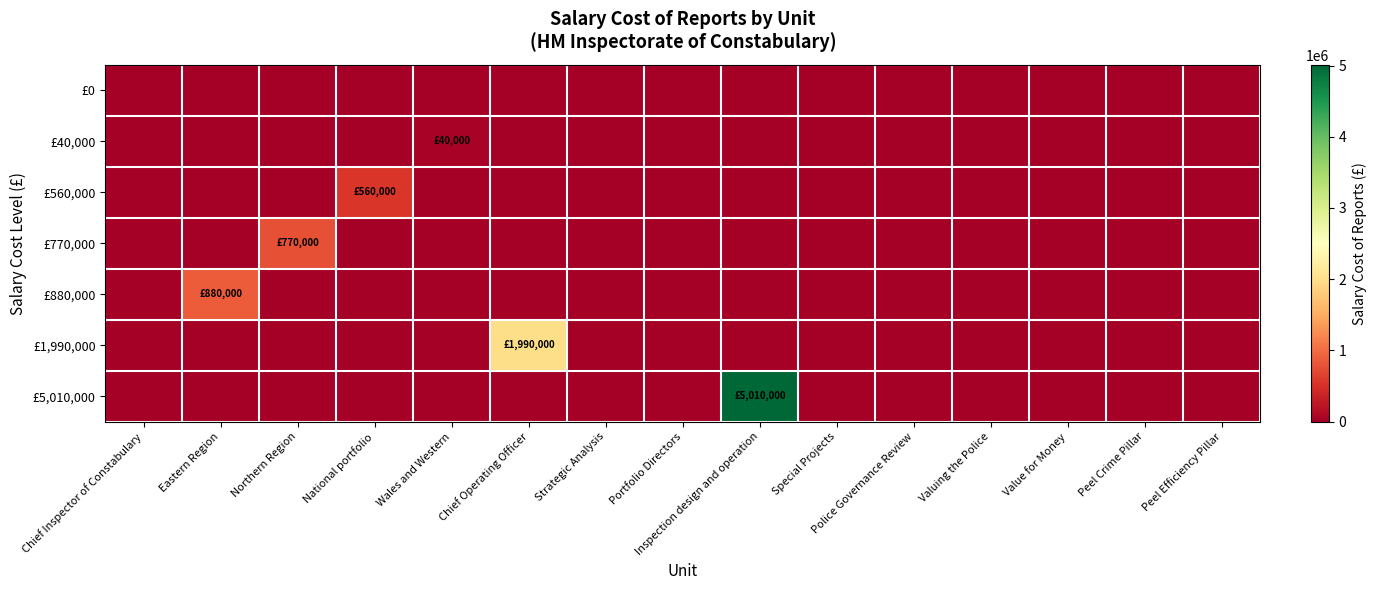

At Valuing the Police, list the series in order from smallest to largest.

£0, £40,000, £560,000, £770,000, £880,000, £1,990,000, £5,010,000